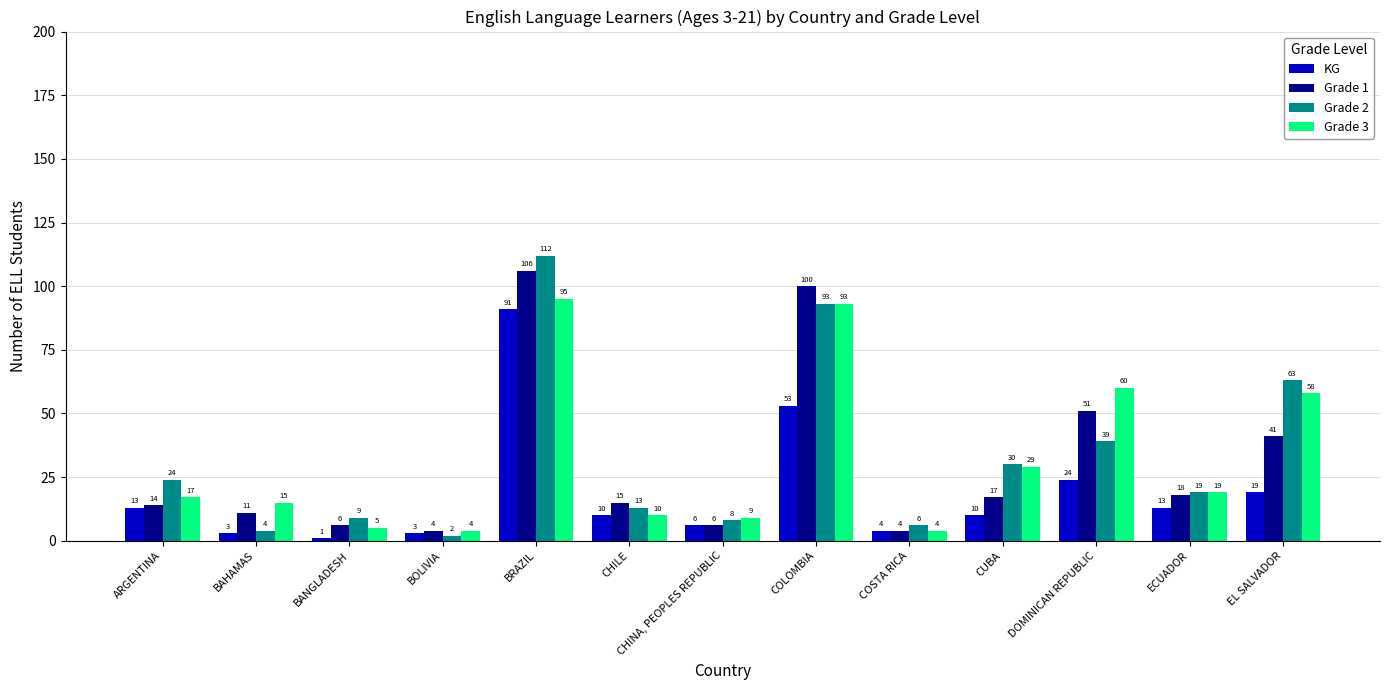

What is the label of the 9th bar from the left?

COSTA RICA